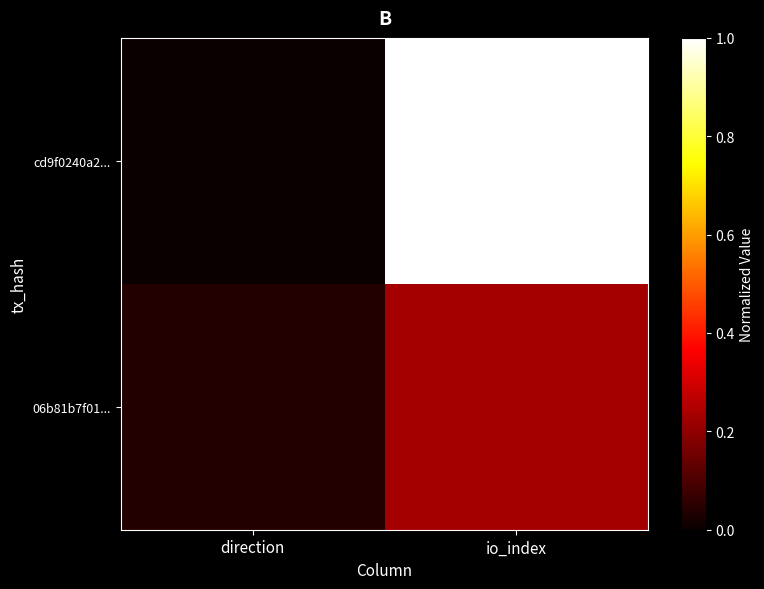

At which category is the sum across all series the highest?

io_index